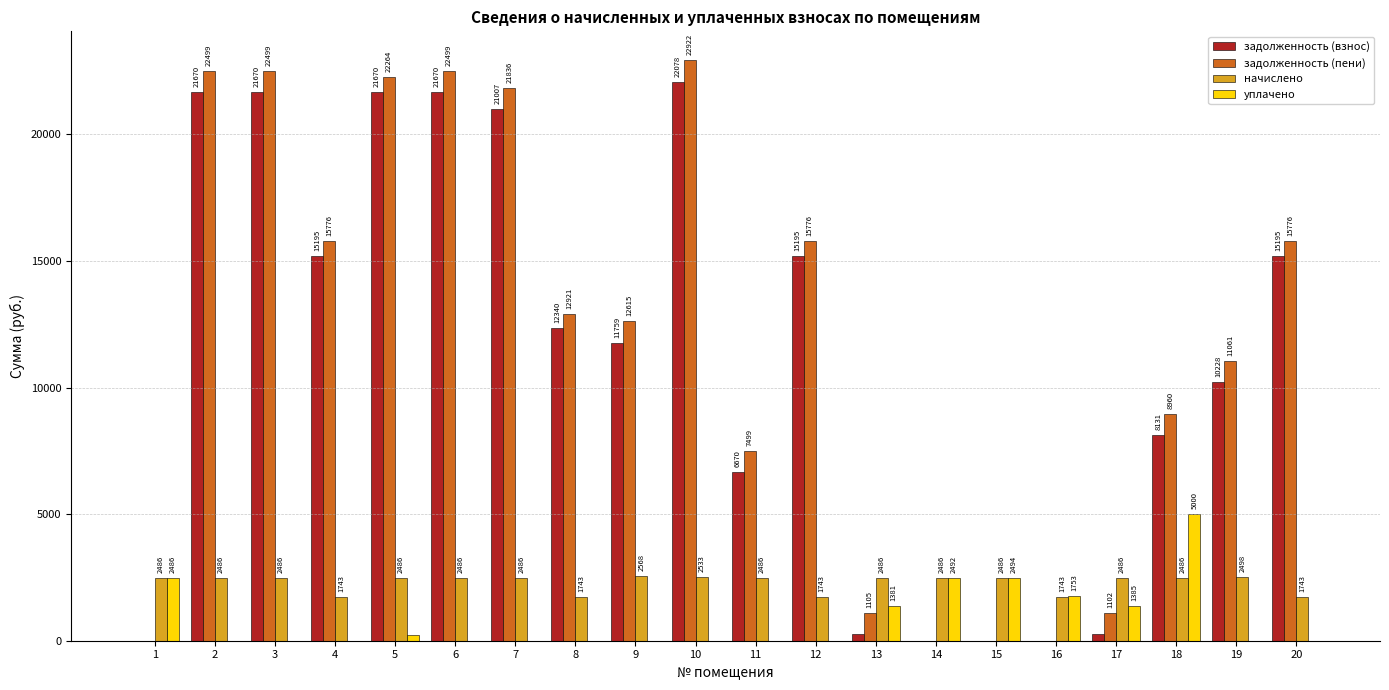

What is the maximum value for задолженность (пени)?

22922.1